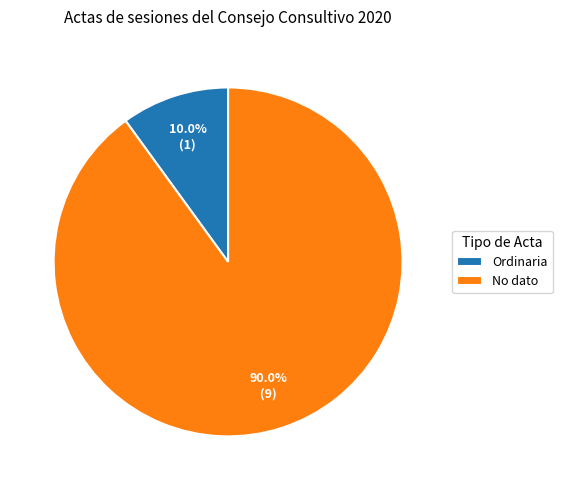

To the nearest percent, what portion does Ordinaria represent?

10%